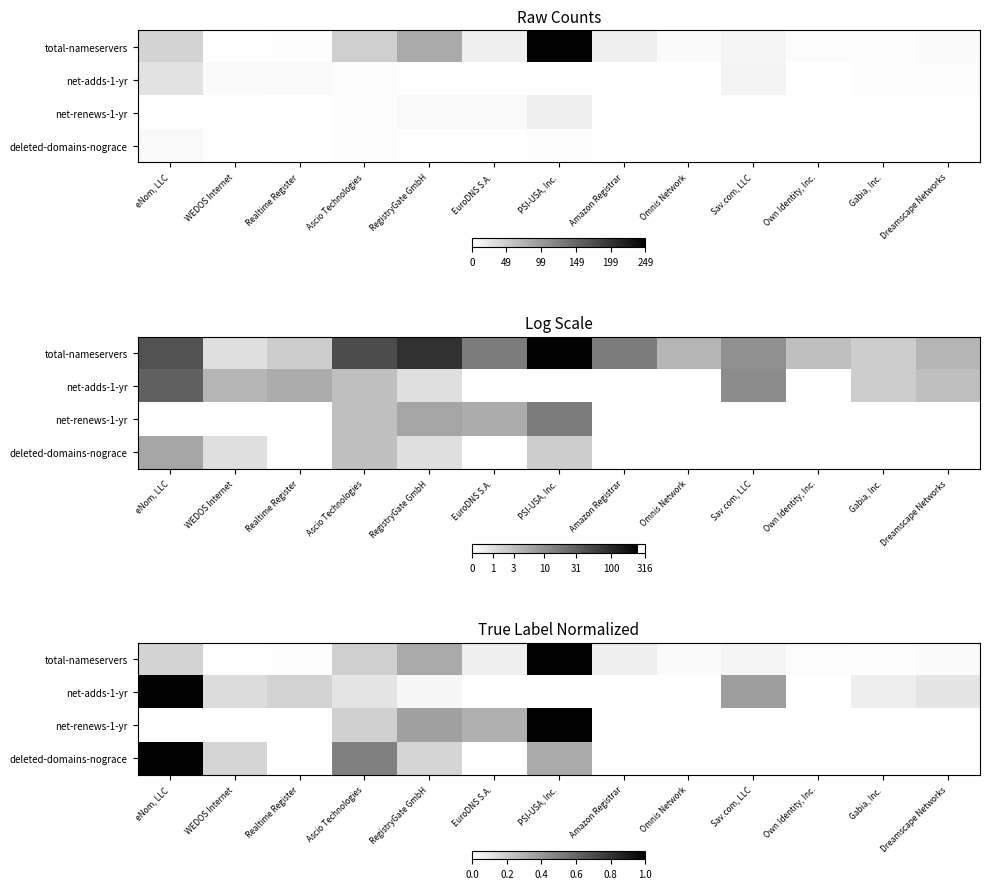

What is the sum of all net-adds-1-yr values?

2.0